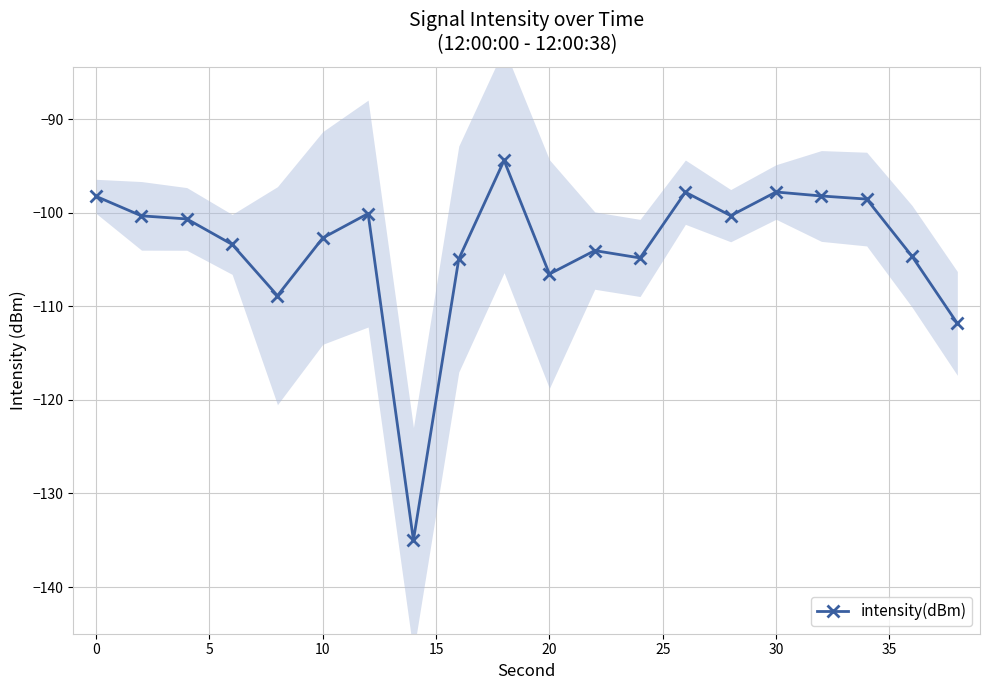

The intensity(dBm) series shows -106.6 at 20. True or false?

True